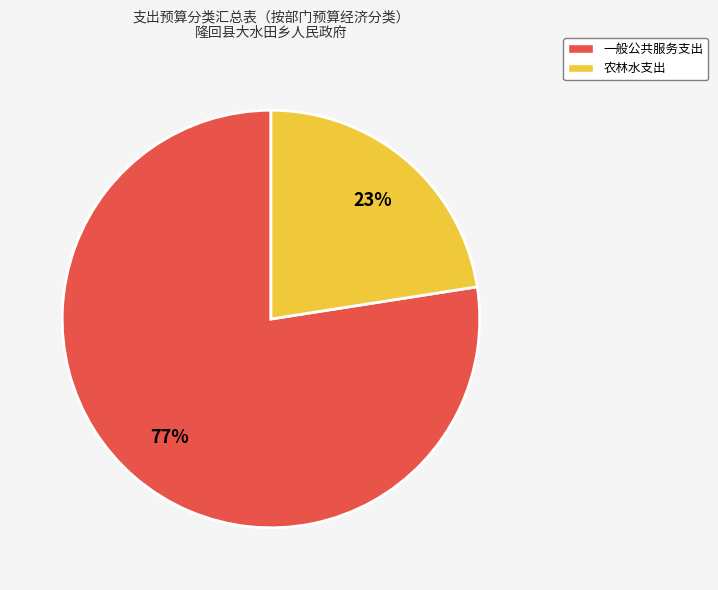

The 一般公共服务支出 slice represents 65% of the pie. True or false?

False